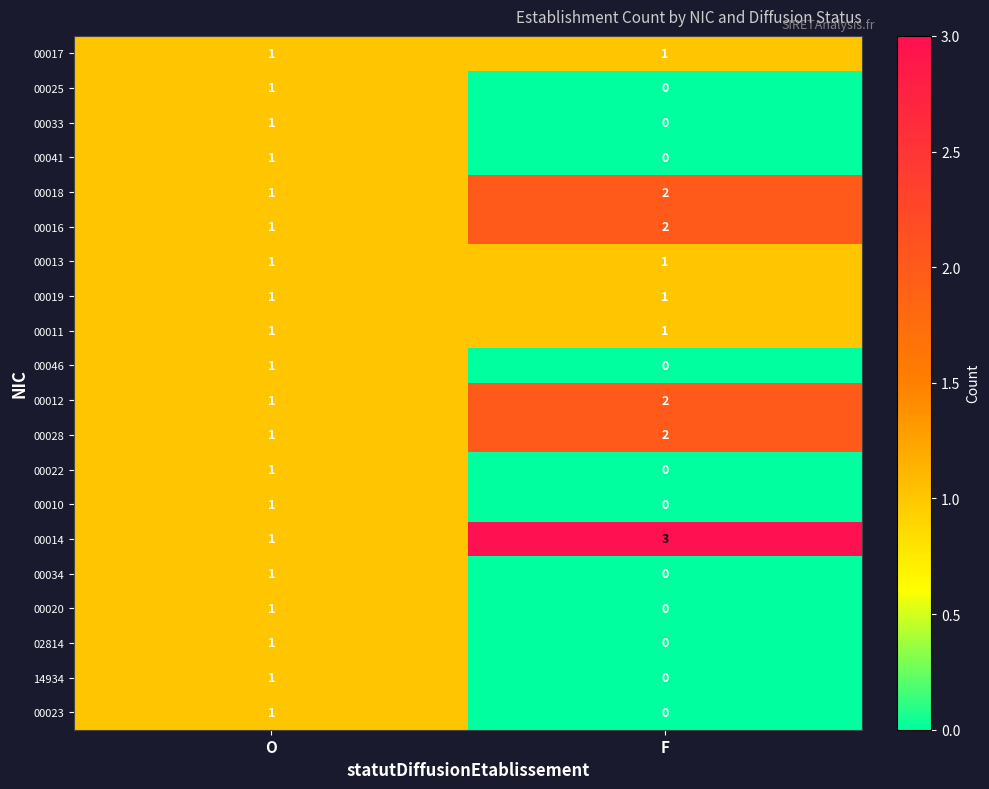

At which label is 00022 closest to 0?

F